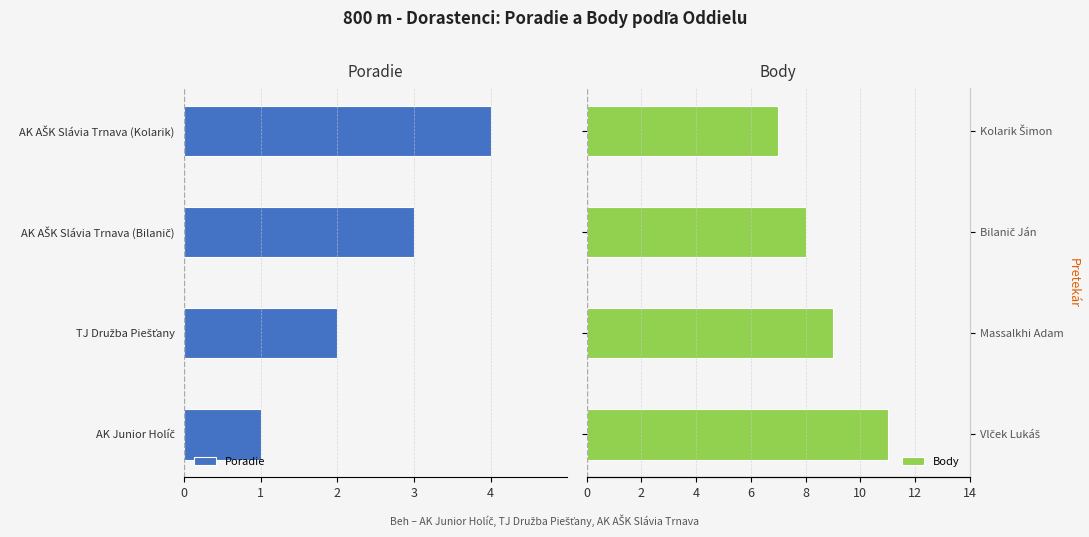

True or false: Body has a value of 7 at 1.

True